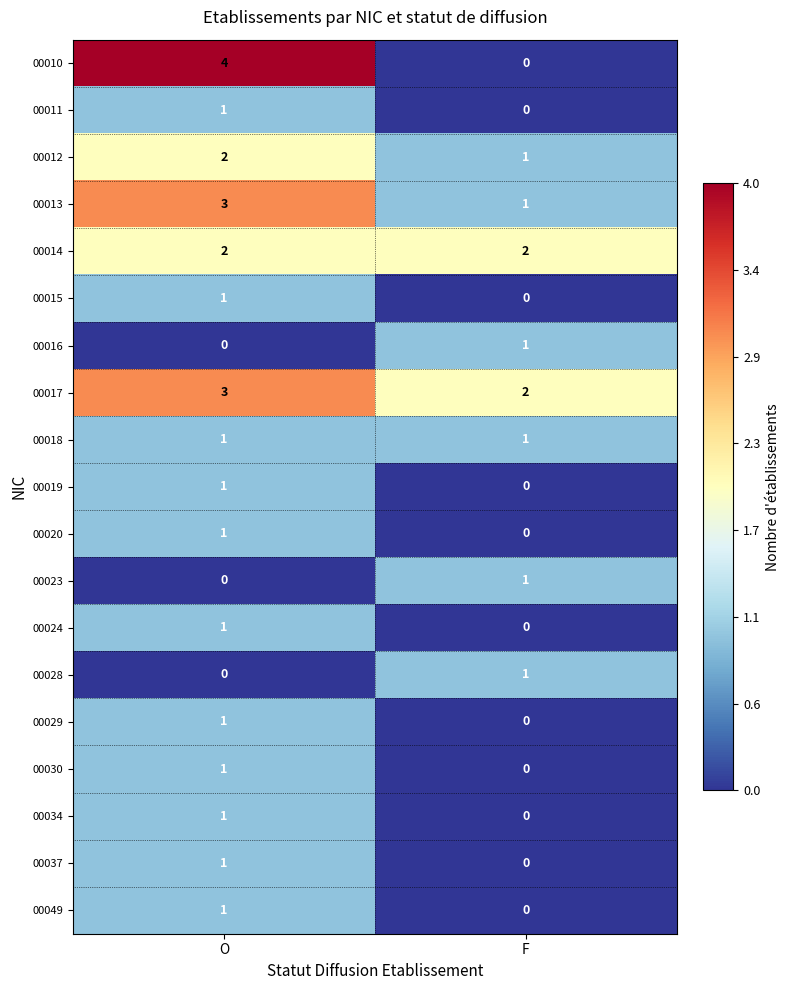

Which series has the largest total across all categories?

00017